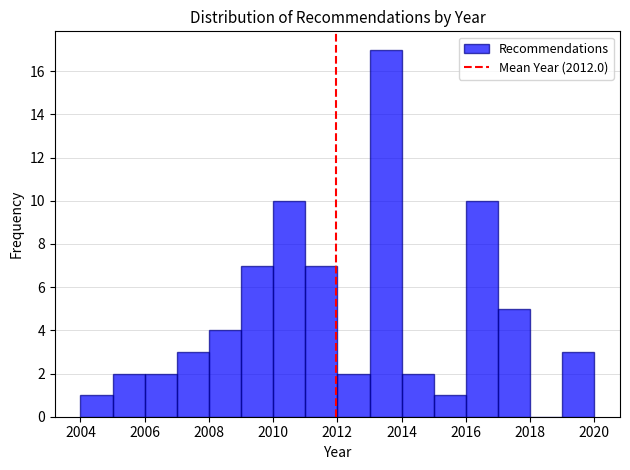

Reading left to right, transcribe this chart: for each bar, give the range it covers on the x-axis and its height. The values are not printed on the chart, so give them approximately, as read against the axis.

2004 to 2005: 1
2005 to 2006: 2
2006 to 2007: 2
2007 to 2008: 3
2008 to 2009: 4
2009 to 2010: 7
2010 to 2011: 10
2011 to 2012: 7
2012 to 2013: 2
2013 to 2014: 17
2014 to 2015: 2
2015 to 2016: 1
2016 to 2017: 10
2017 to 2018: 5
2018 to 2019: 0
2019 to 2020: 3